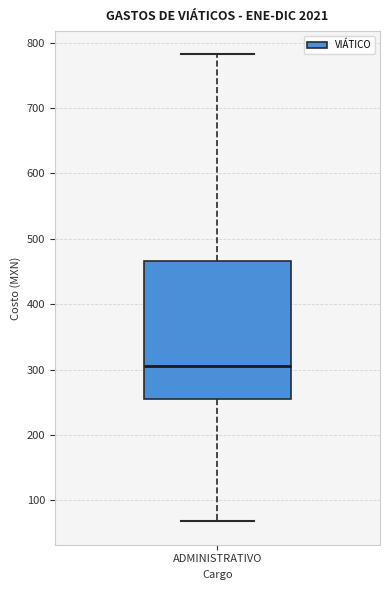

Read this box plot against the y-axis: the position of the median line, the range covered by the box, and the ends of both whiskers. The values are not printed on the chart, so give them approximately, as read against the axis.

median 310, box 250 to 470, whiskers 70 to 780